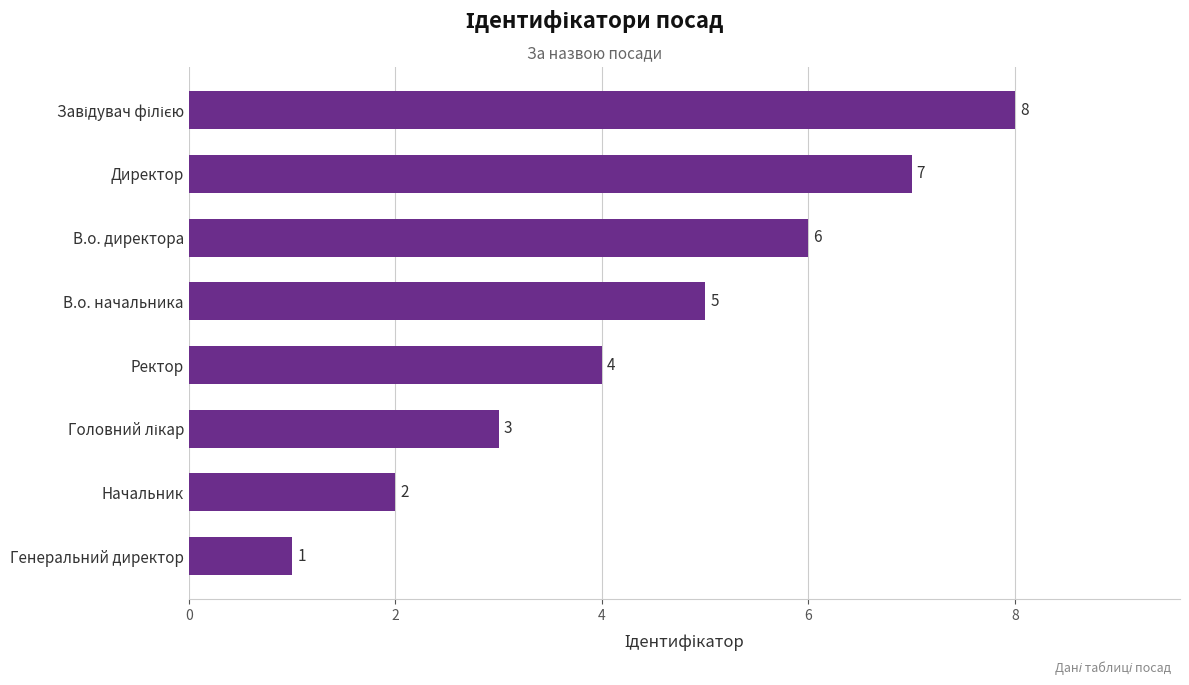

What is the difference between the maximum and minimum values?

7